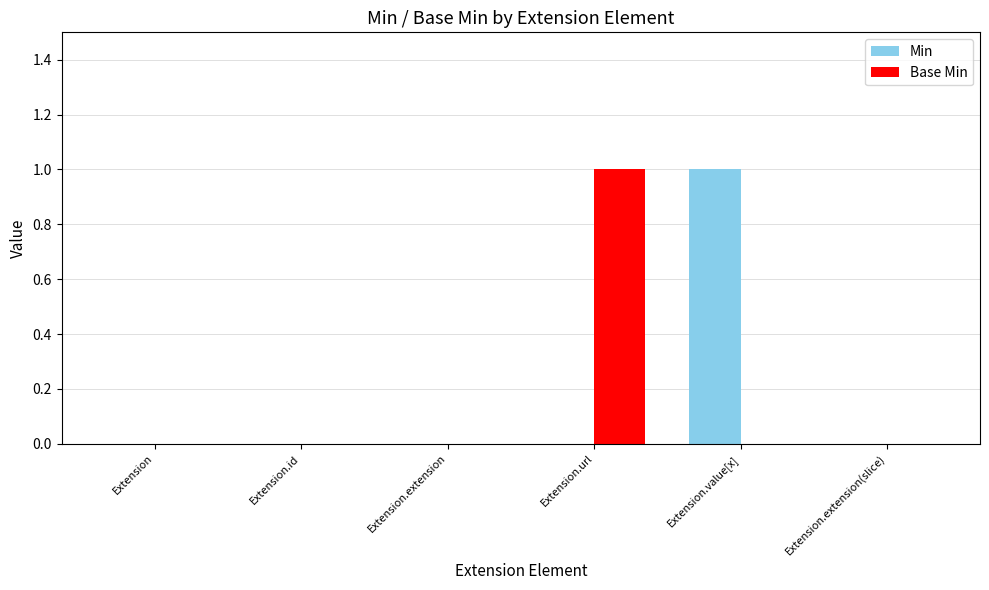

The Min series shows 0 at Extension.extension(slice). True or false?

True